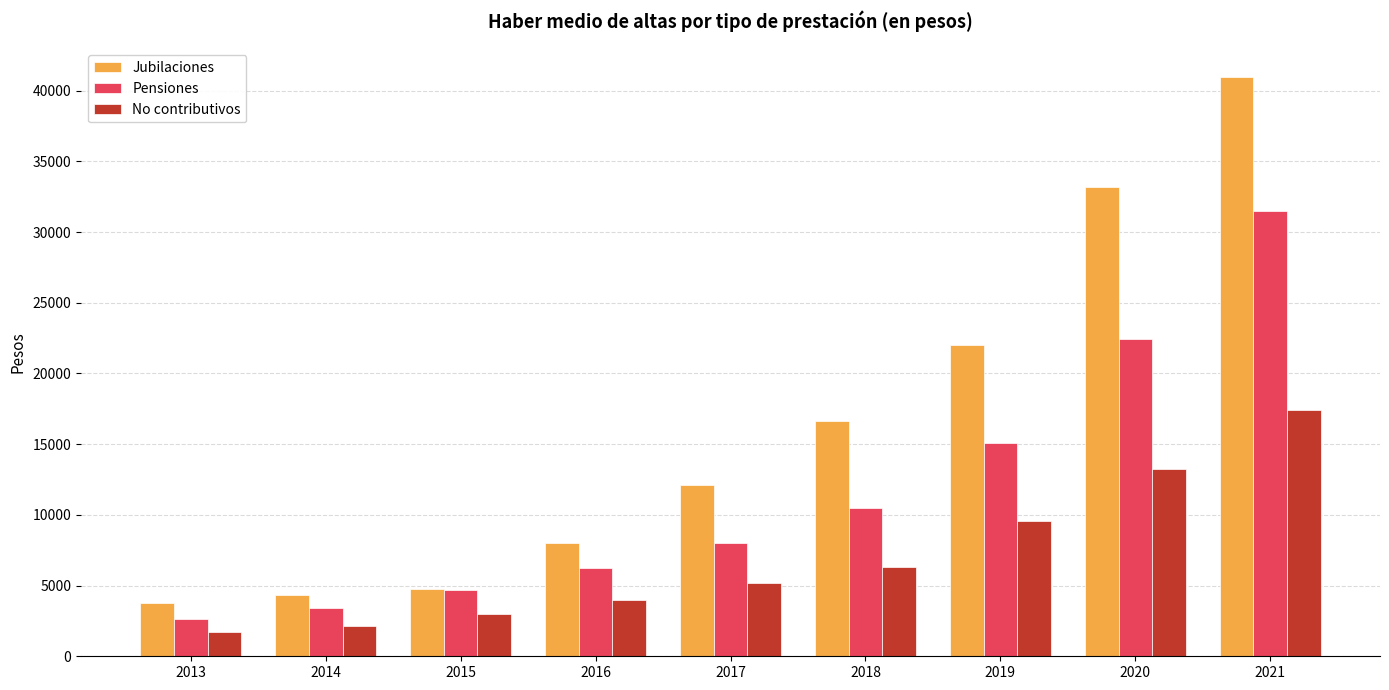

The value of Pensiones at 2014 is 3447.9. True or false?

True